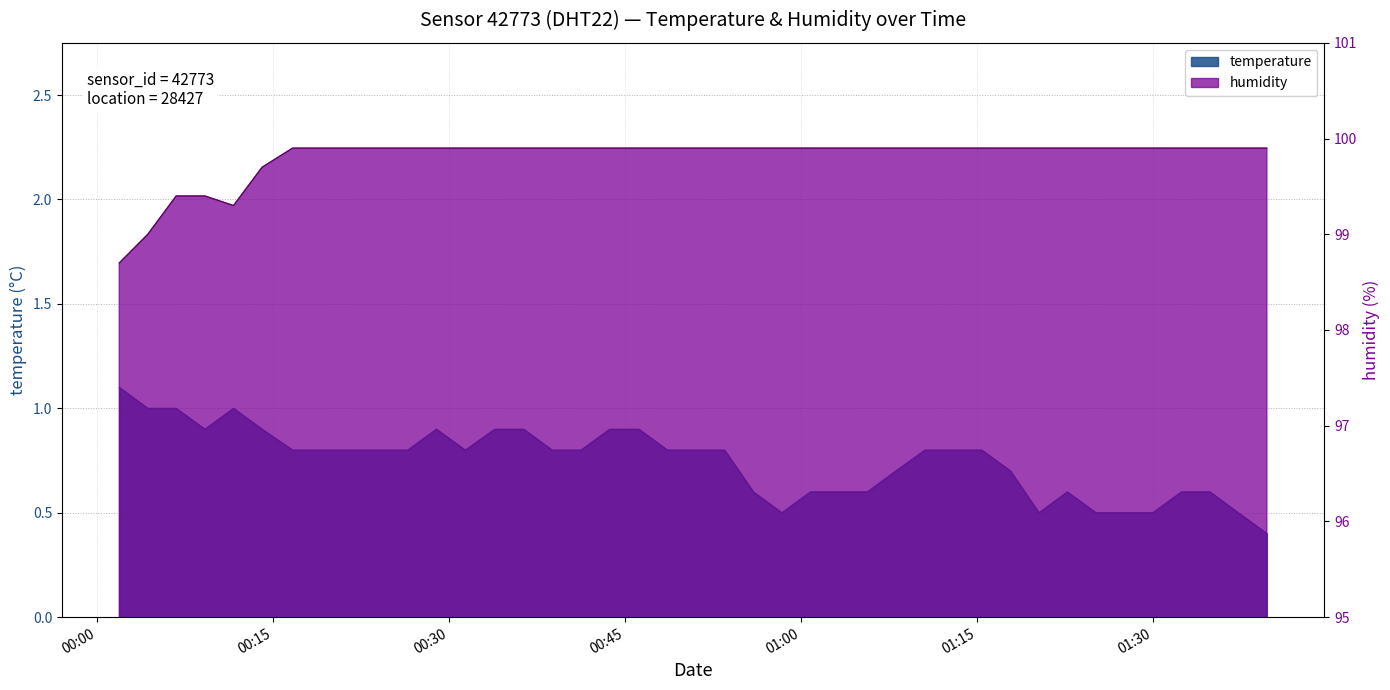

What is the difference between the highest and lowest values at 2023-03-01T00:55:57?

99.3